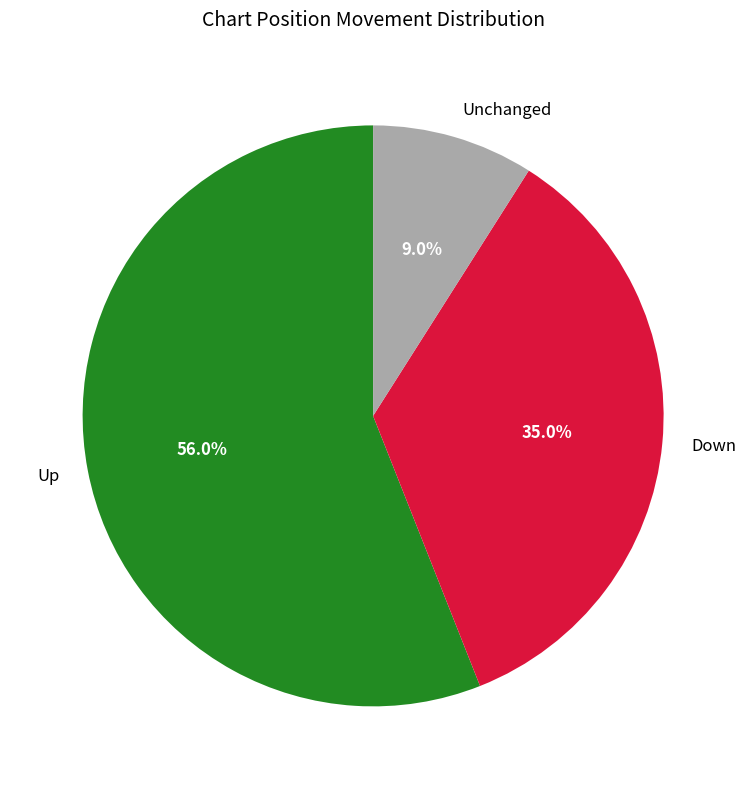

What is the largest slice in the pie chart?

Up